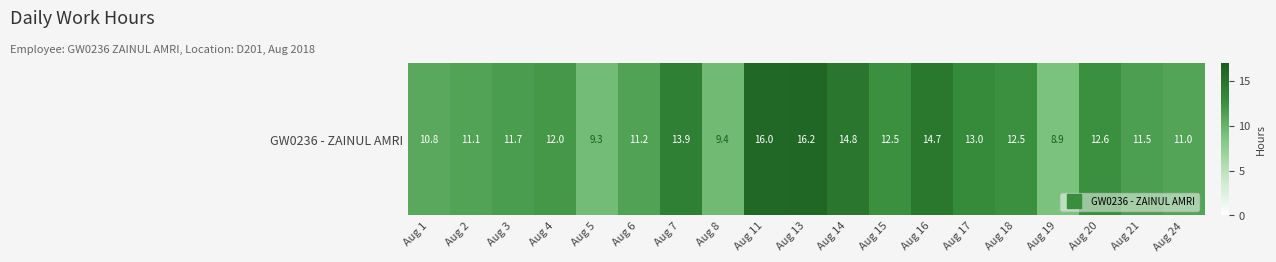

List the labels in order of value, largest first.

Aug 13, Aug 11, Aug 14, Aug 16, Aug 7, Aug 17, Aug 20, Aug 15, Aug 18, Aug 4, Aug 3, Aug 21, Aug 6, Aug 2, Aug 24, Aug 1, Aug 8, Aug 5, Aug 19